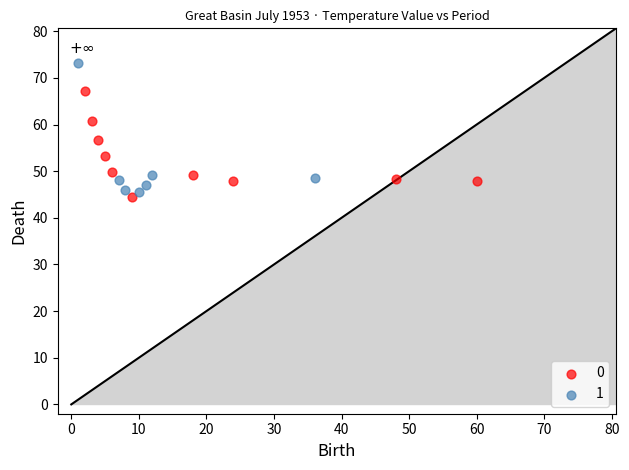

What are all the series names shown in the legend?

0, 1